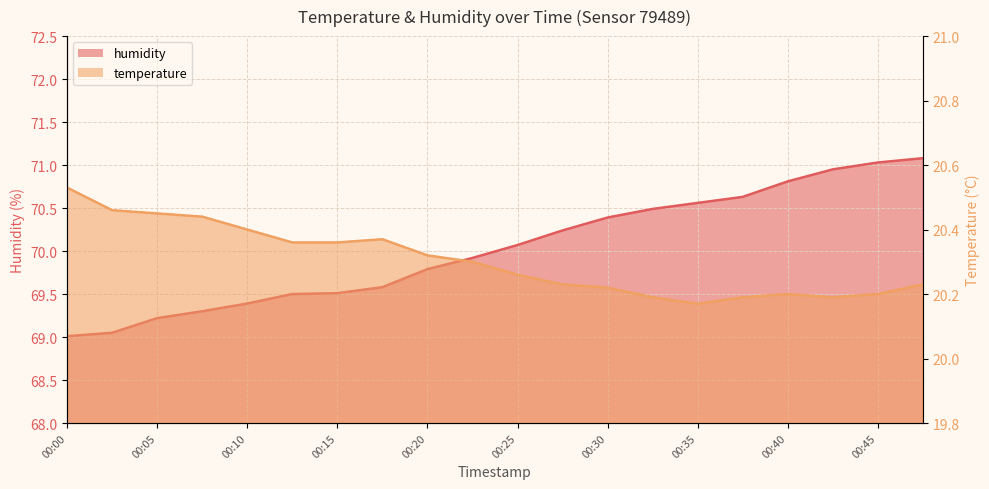

In temperature, how many points are higher than both neighbors (excluding endpoints)?

2